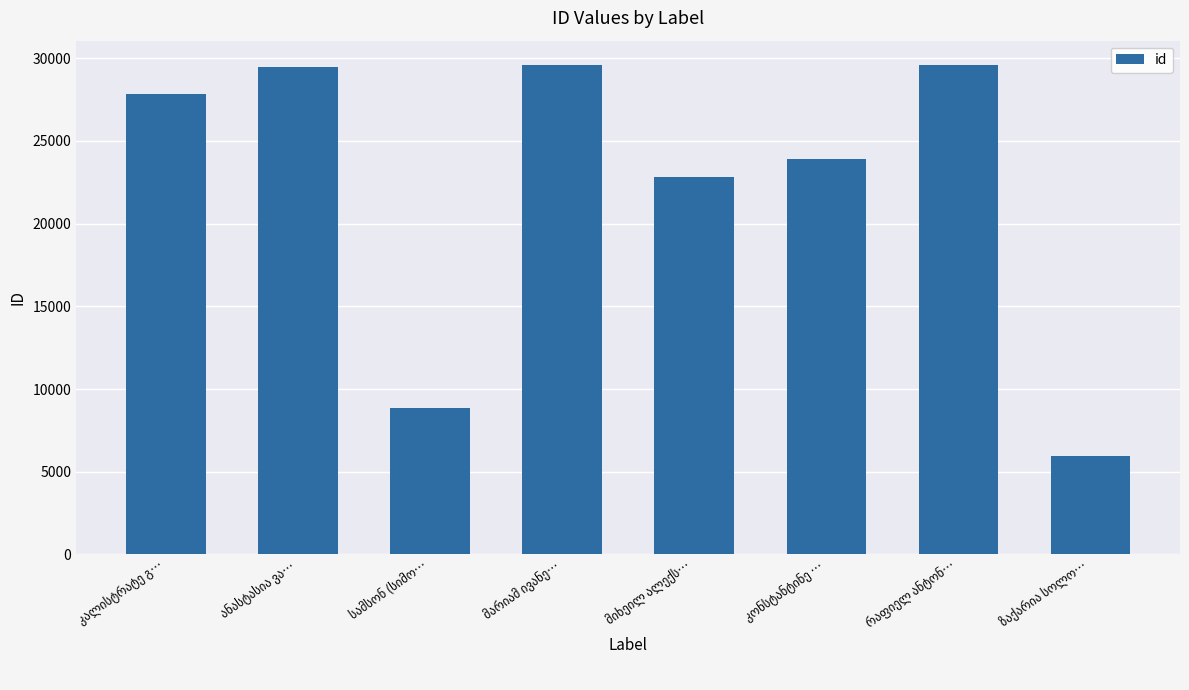

What is the average value?

22256